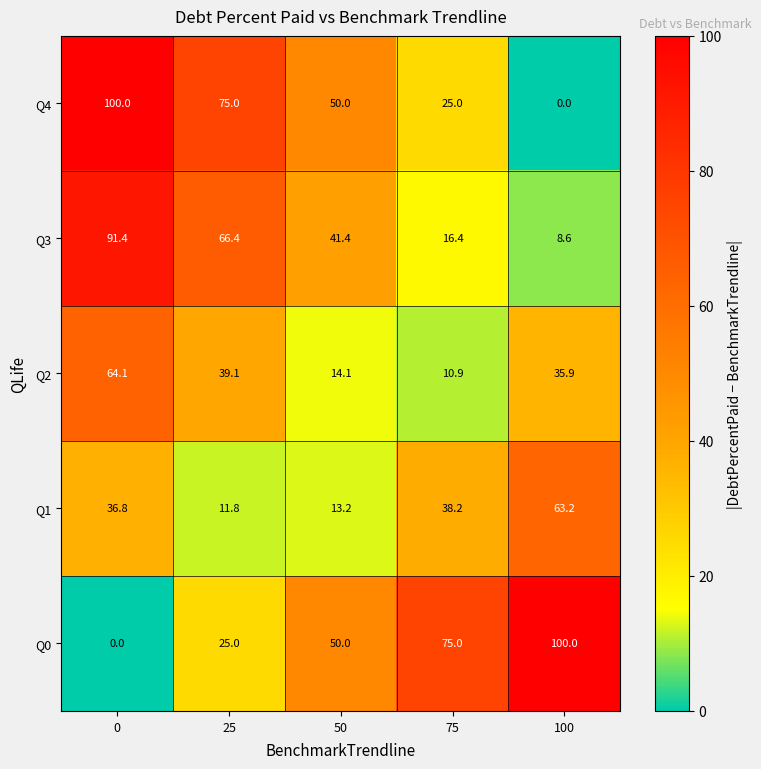

What is the average value of the Q2 series?

32.8